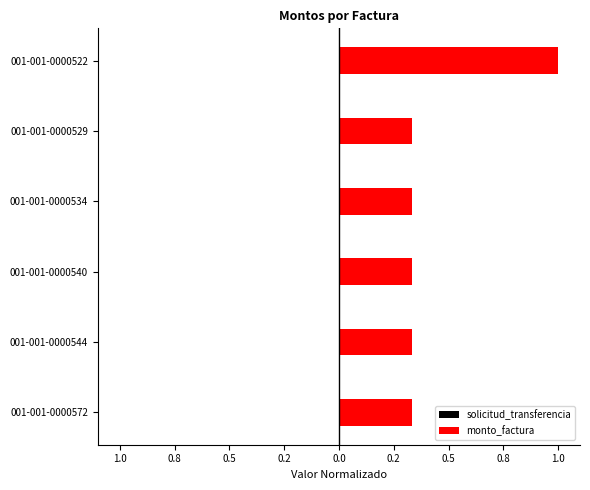

Reading left to right, what are all the values shown in this chart?

solicitud_transferencia: -0.0	-0.0	-0.0	-0.0	-0.0	-0.0
monto_factura: 0.3	0.3	0.3	0.3	0.3	1.0